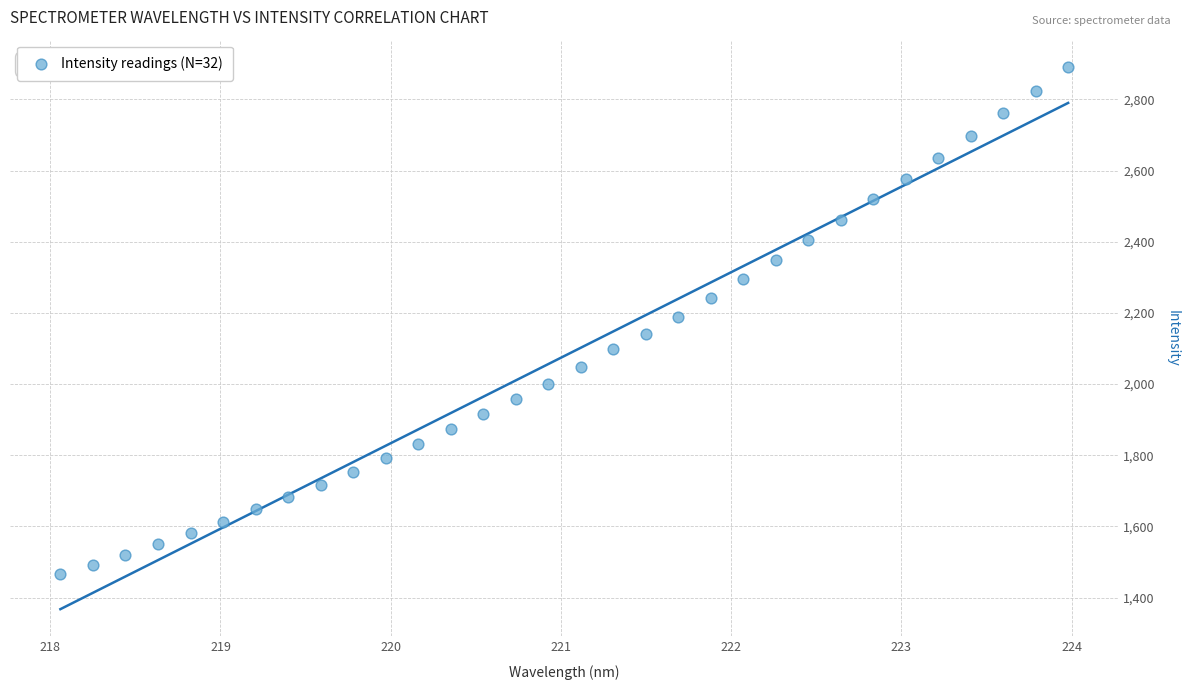

What is the range of X values (max minus min)?

5.9